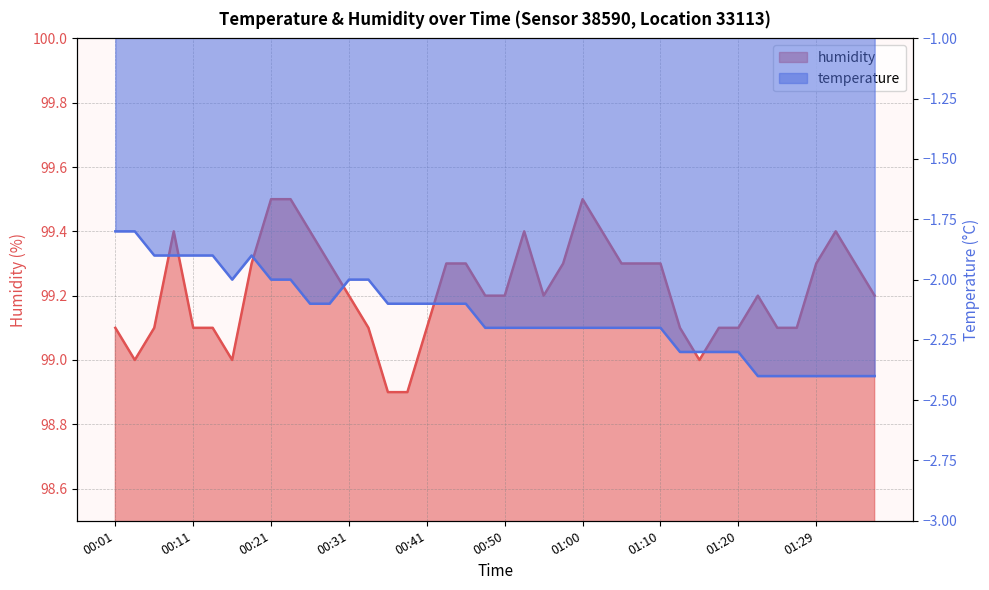

True or false: humidity and temperature cross at least once.

False